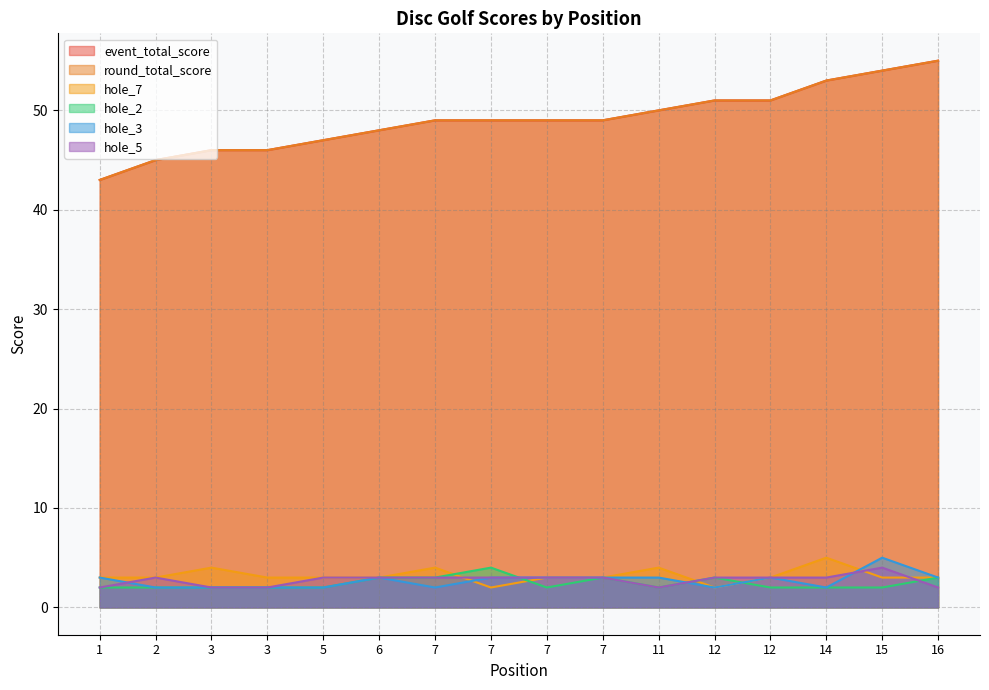

Which has a higher value, 6 or 7?

7